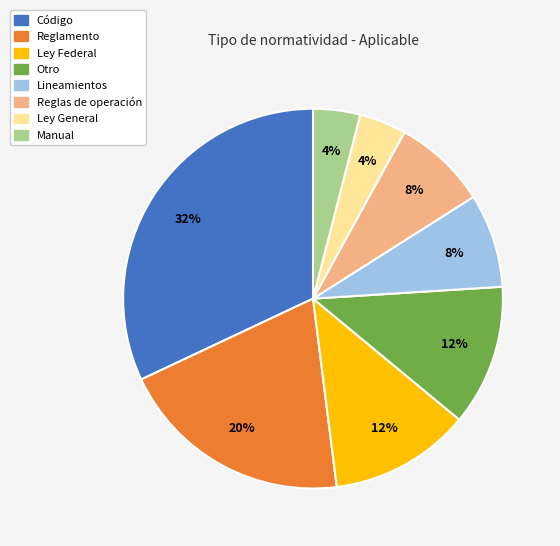

True or false: Ley Federal accounts for 21% of the total.

False